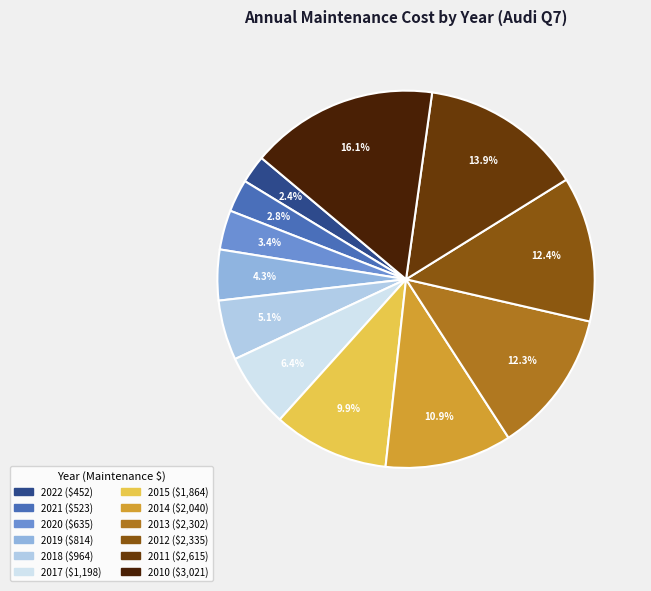

Is there a majority slice in this chart?

No